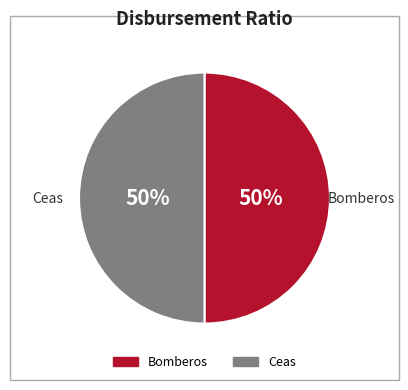

How many slices are in this pie chart?

2